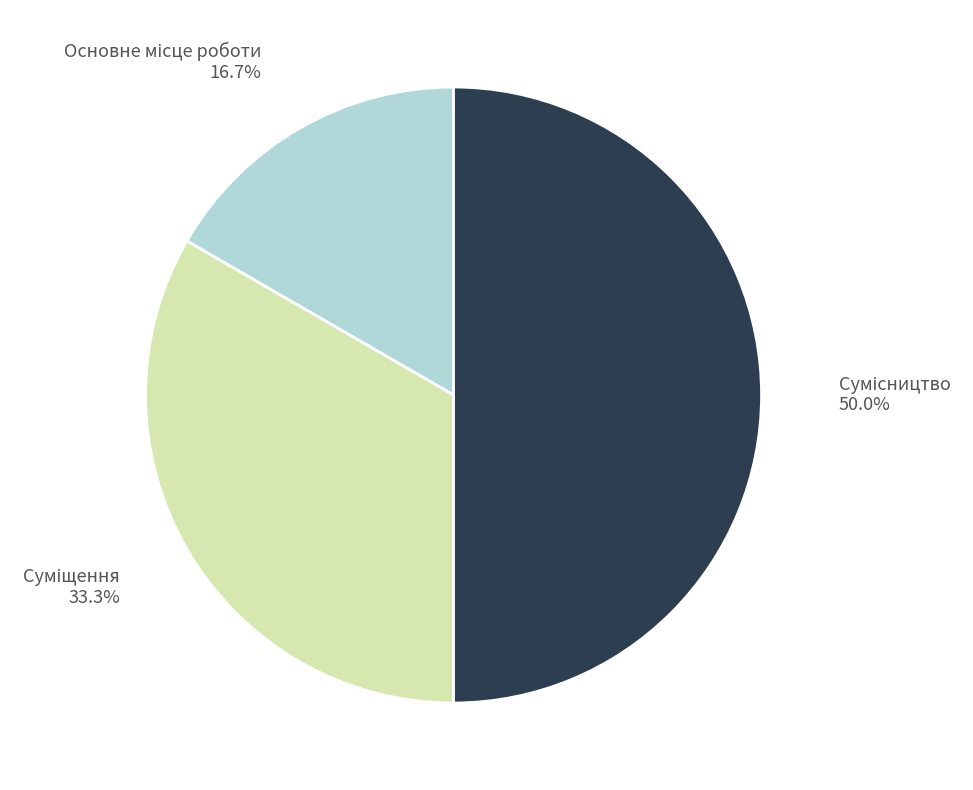

How many slices are in this pie chart?

3